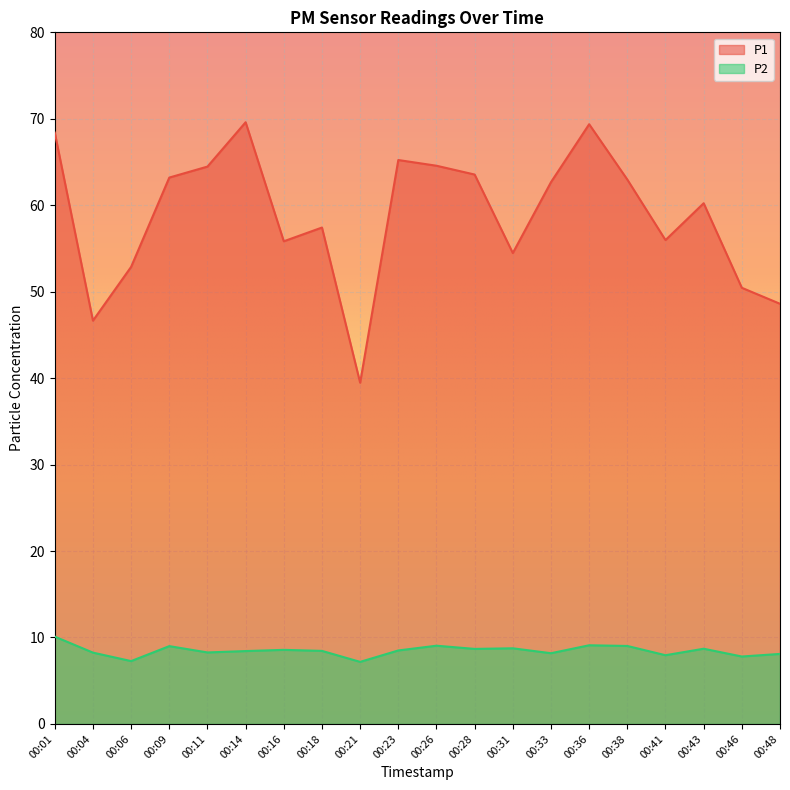

At which category is the sum across all series the highest?

00:01